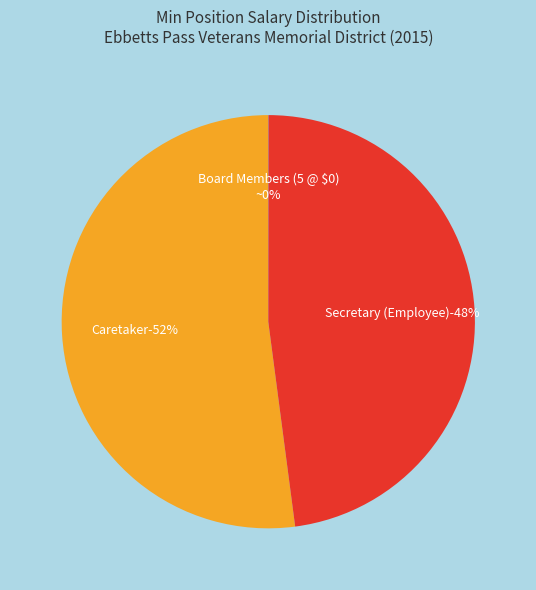

Does any single category account for the majority?

Yes